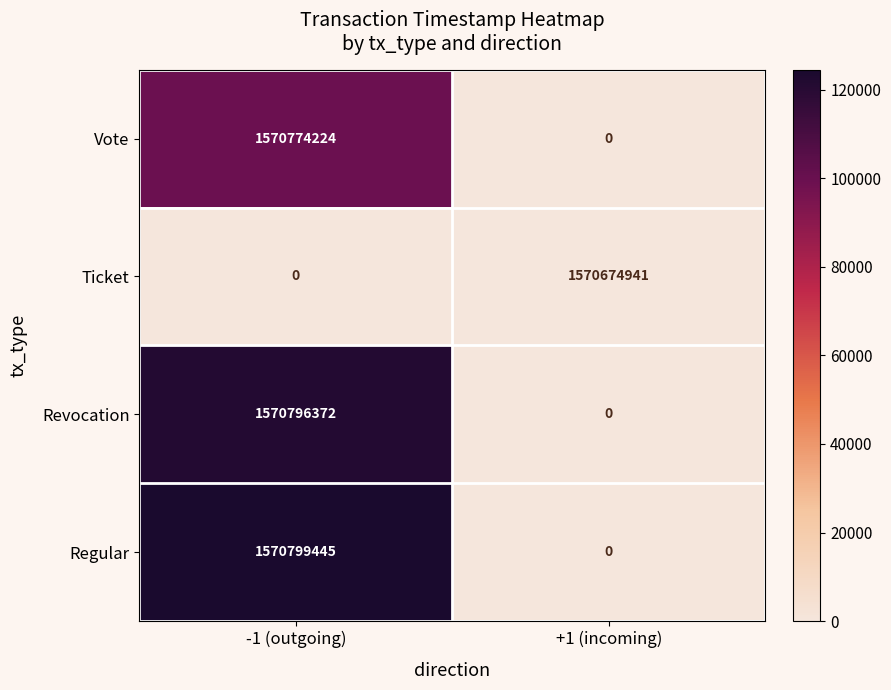

At which label does Ticket reach its peak?

+1 (incoming)